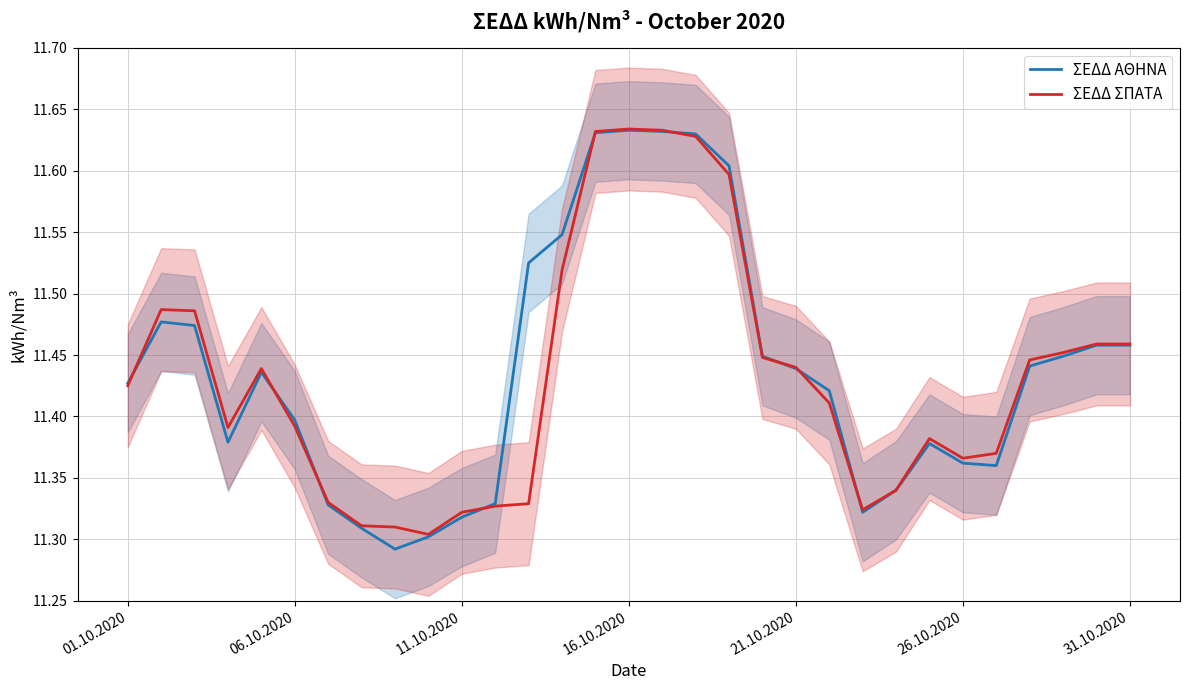

List the labels in order of ΣΕΔΔ ΣΠΑΤΑ value, smallest first.

9, 8, 7, 10, 22, 11, 12, 31.10.2020, 23, 25, 26, 24, 16.10.2020, 26.10.2020, 21, 01.10.2020, 21.10.2020, 20, 27, 19, 28, 29, 30, 11.10.2020, 06.10.2020, 13, 18, 17, 14, 16, 15